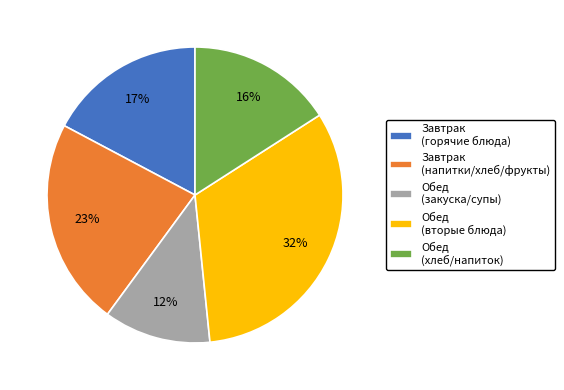

What percentage is the Завтрак (горячие блюда) slice, to the nearest percent?

17%